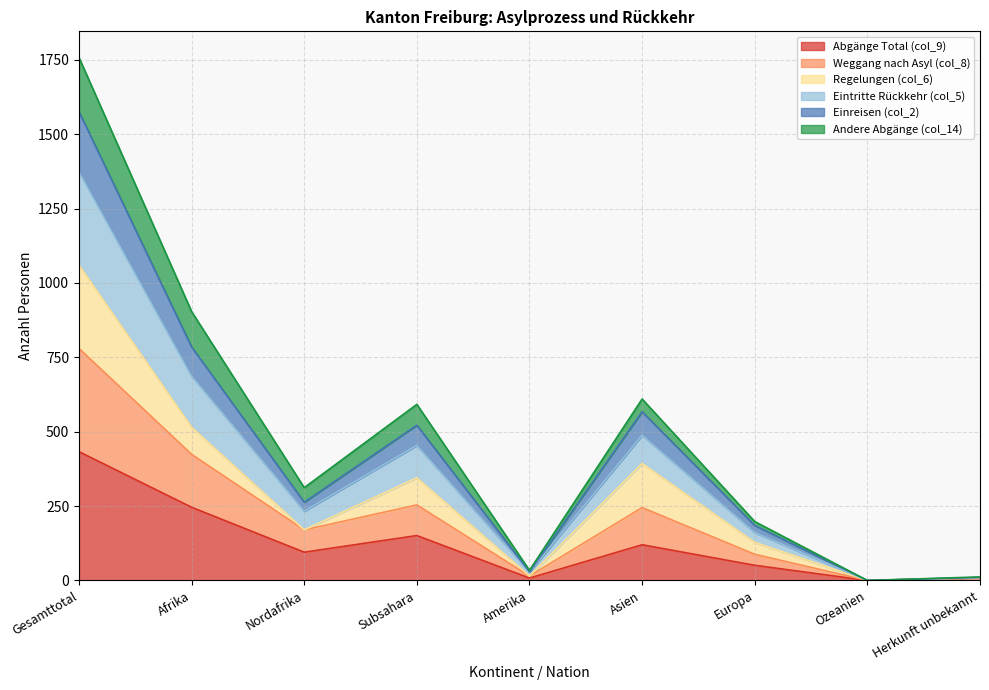

Does the chart display data point markers on the line(s)?

No